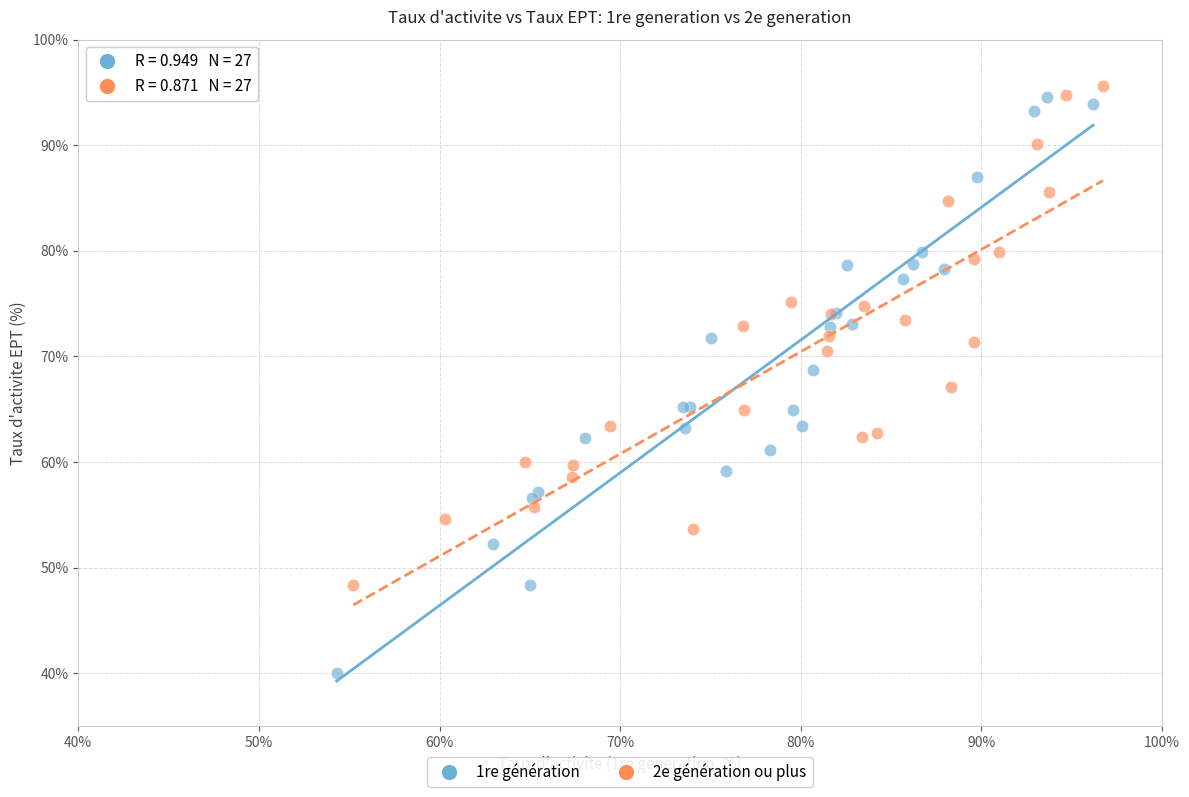

Which series contains the highest Y value?

2e génération ou plus